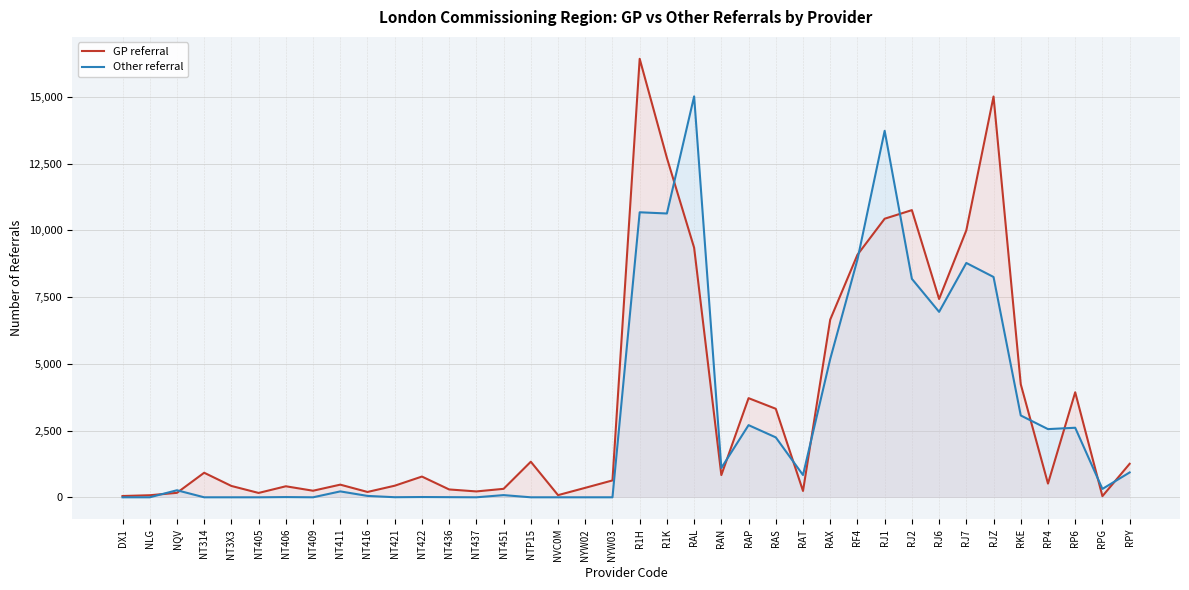

What is the value of the GP referral point at the 22nd from the left?

9353